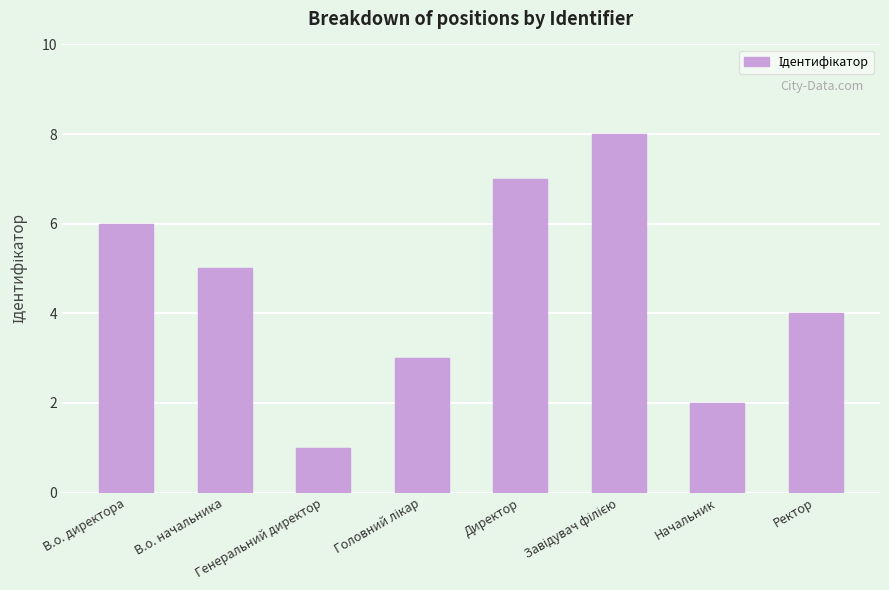

What is the sum of all values?

36